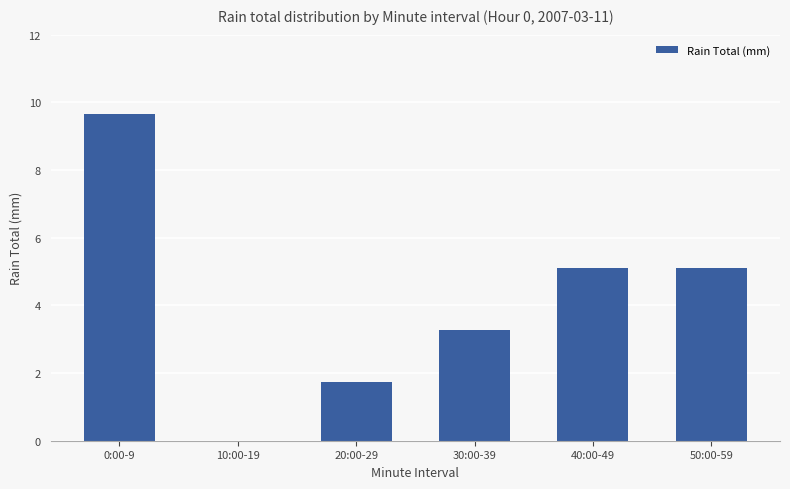

At which label does the data first exceed 5?

0:00-9